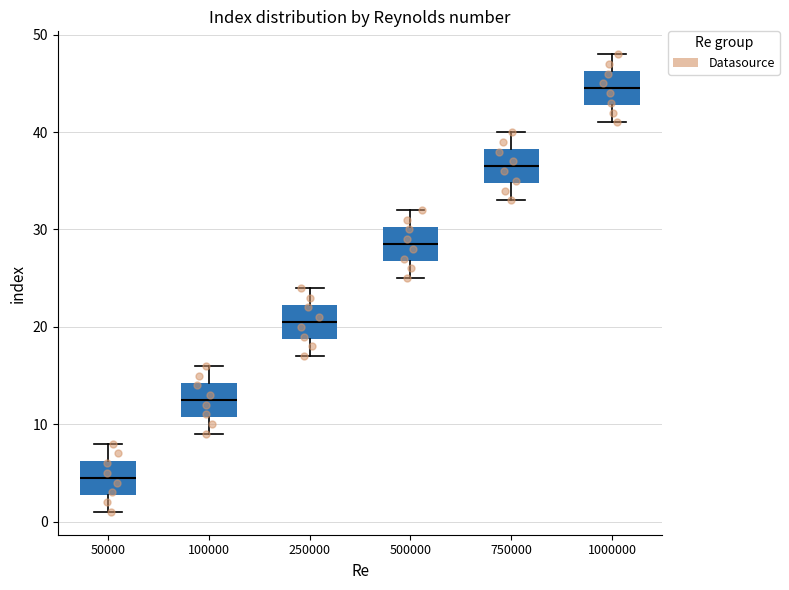

Reading left to right, read every box against the y-axis: the position of its median line, the range the box covers, and the ends of its whiskers. The values are not printed on the chart, so give them approximately, as read against the axis.

50000: median 5, box 3 to 6, whiskers 1 to 8
100000: median 13, box 11 to 14, whiskers 9 to 16
250000: median 21, box 19 to 22, whiskers 17 to 24
500000: median 29, box 27 to 30, whiskers 25 to 32
750000: median 37, box 35 to 38, whiskers 33 to 40
1000000: median 45, box 43 to 46, whiskers 41 to 48